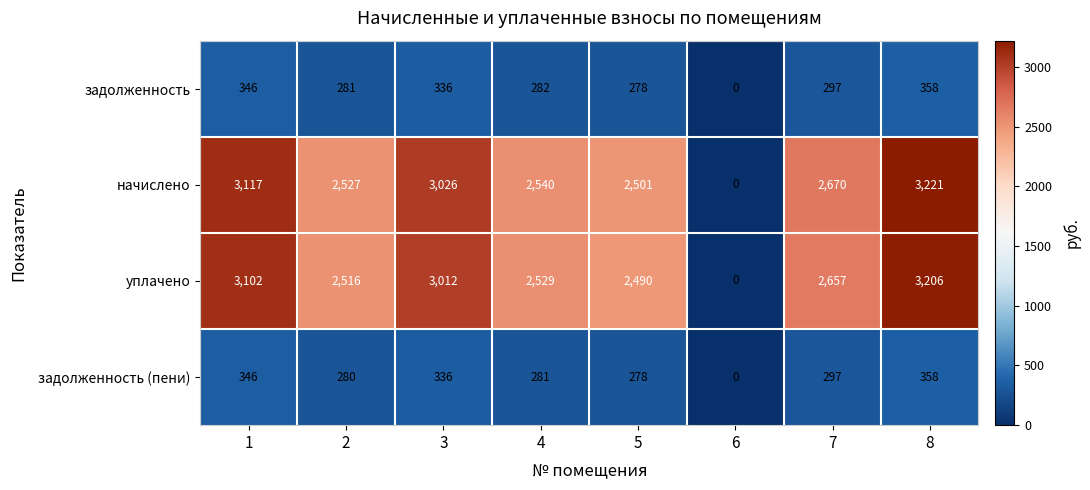

At which category is the sum across all series the highest?

8